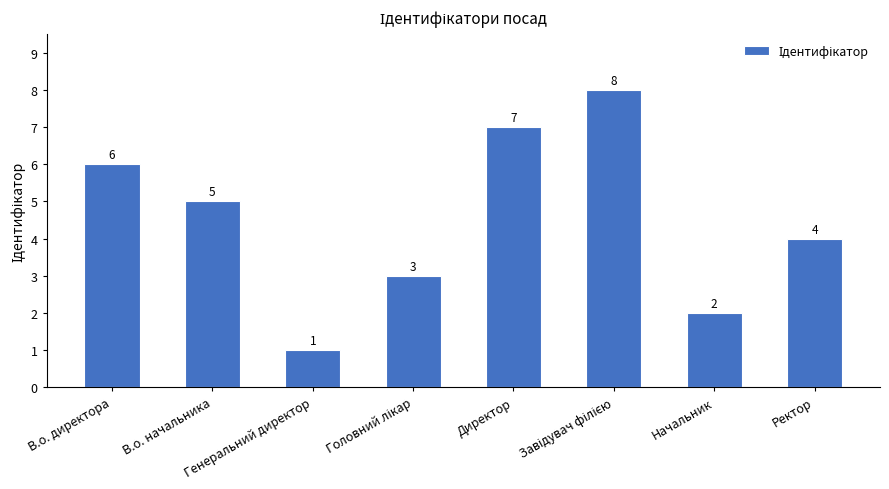

What is the sum of all values?

36